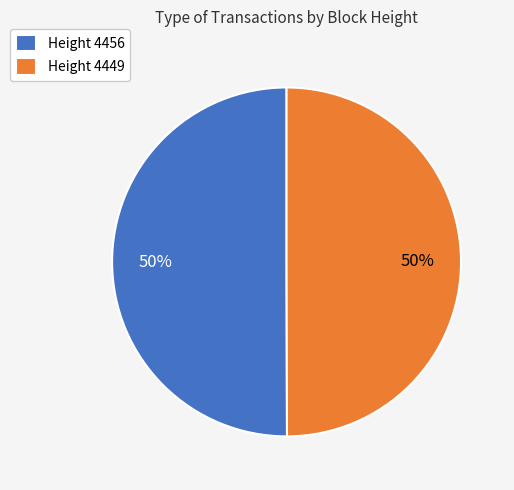

To the nearest percent, what is the average slice percentage?

50%